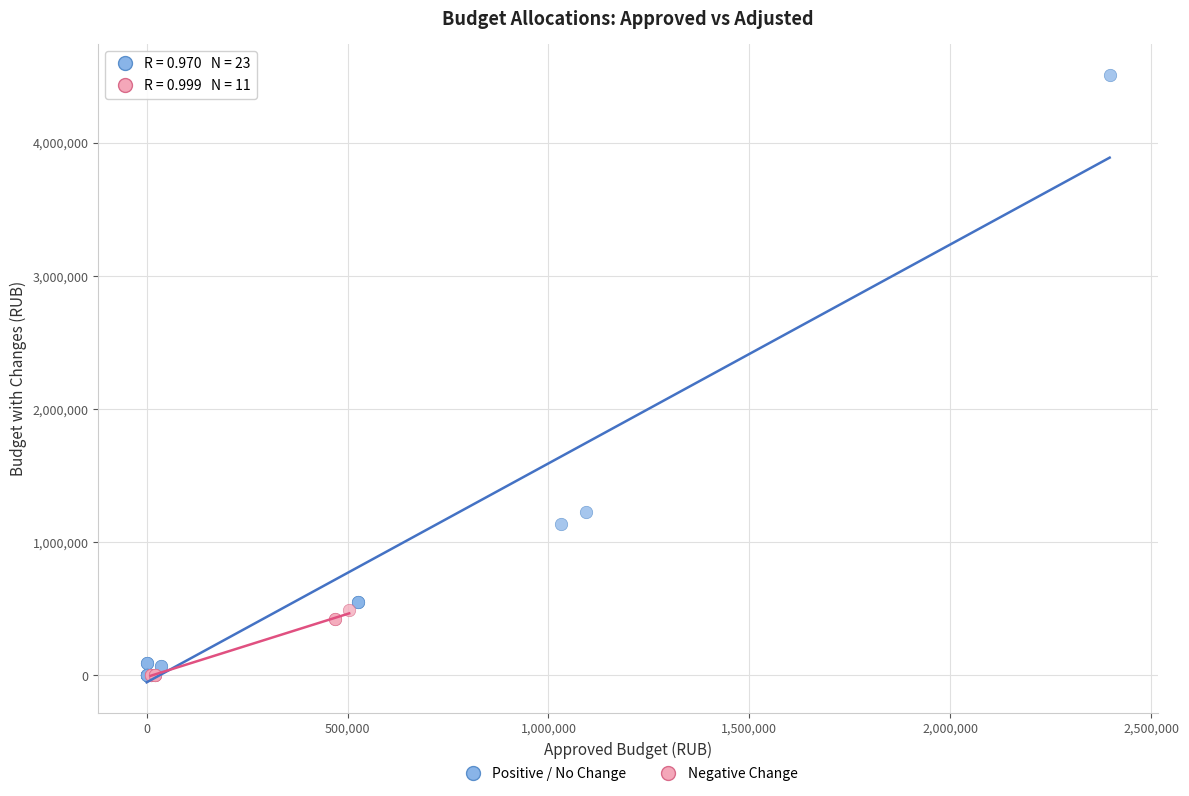

Which series has the largest Y range (max minus min)?

Positive / No Change